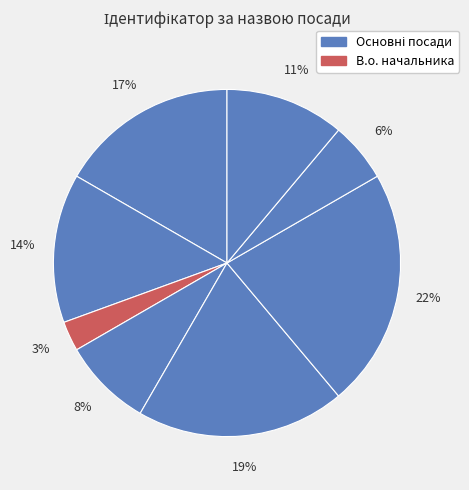

To the nearest percent, what is the difference between the largest and smallest slice percentages?

19%